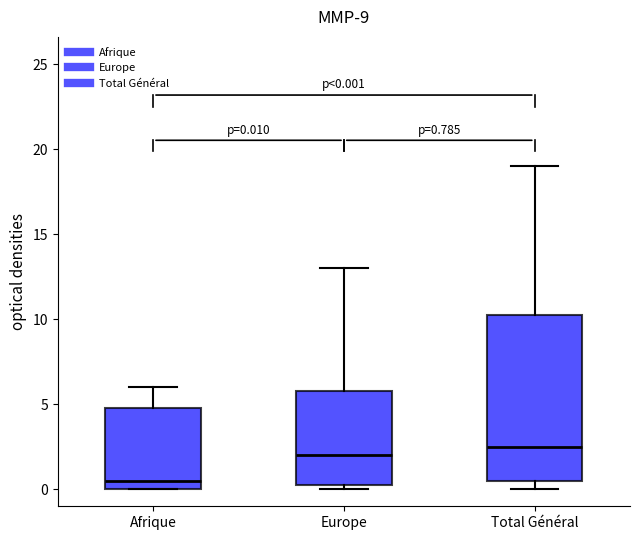

Which box is the tallest, from its lower edge to its upper edge?

Total Général